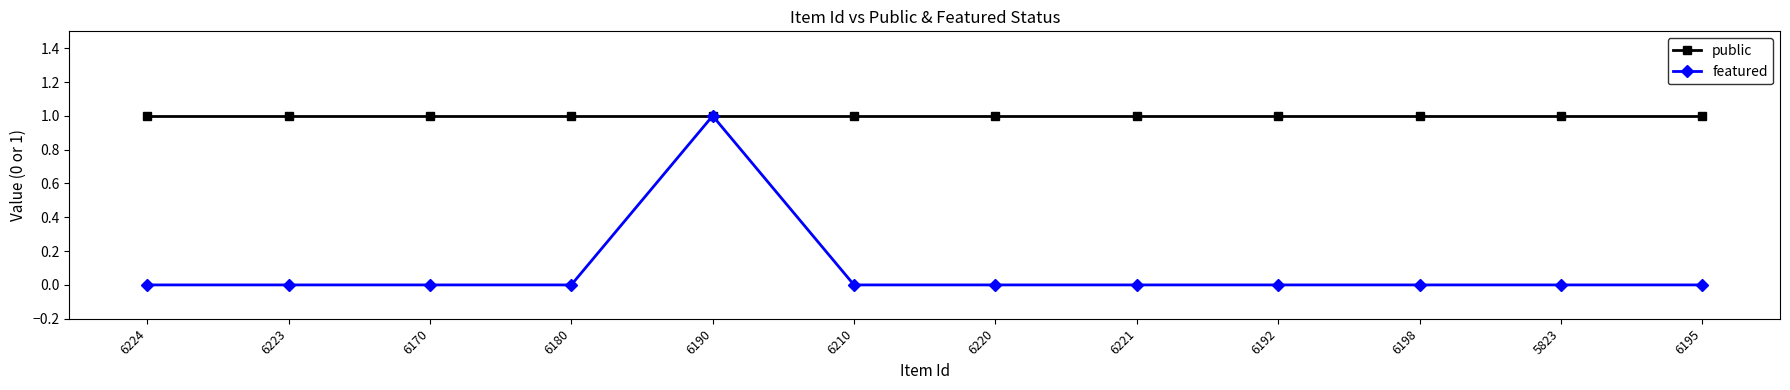

How many lines are shown in the chart?

2